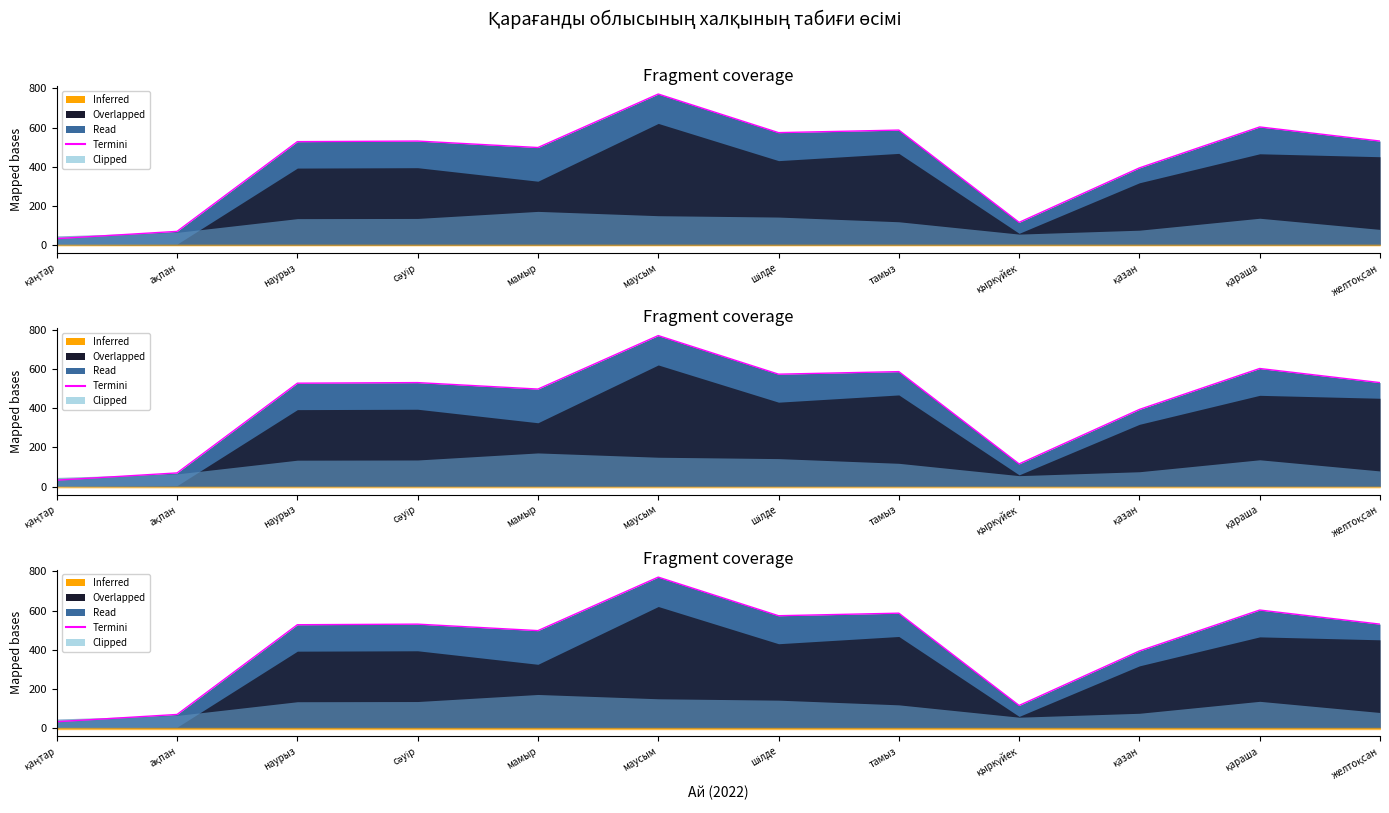

Reading left to right, list all the values displayed in this chart.

33	70	528	531	498	771	574	587	116	394	603	531